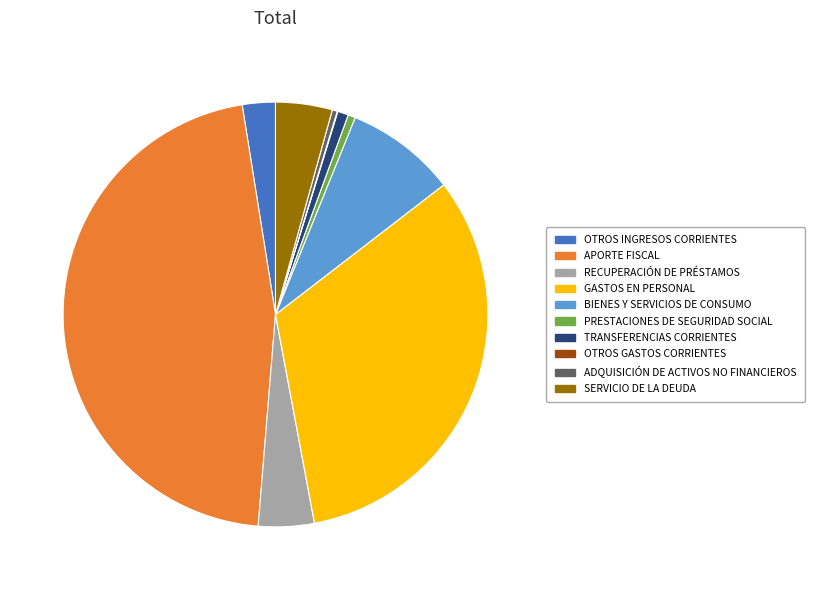

Does ADQUISICIÓN DE ACTIVOS NO FINANCIEROS account for over 50% of the chart?

No